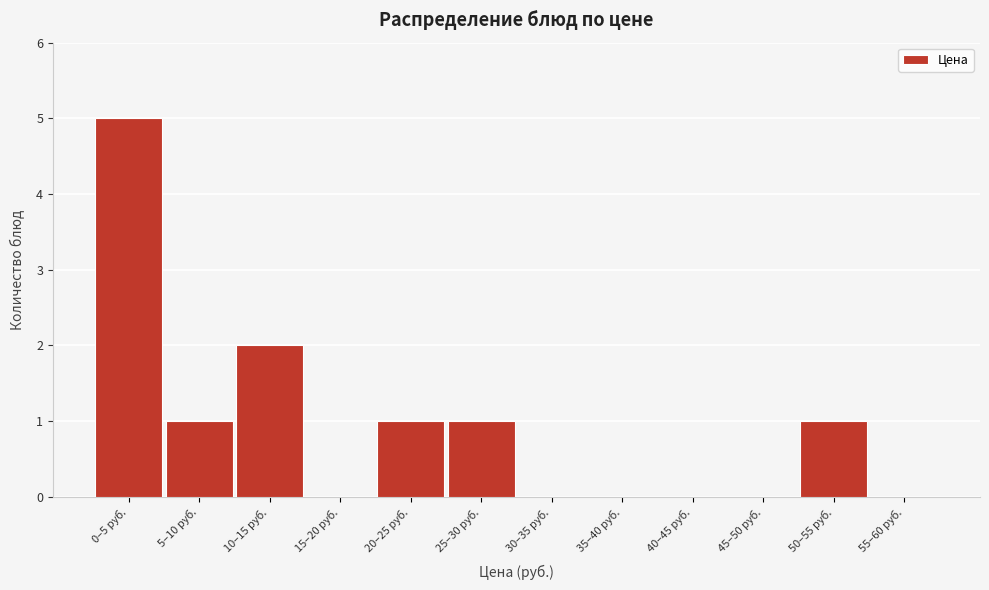

Reading left to right, list all the values displayed in this chart.

0–5 руб.=5	5–10 руб.=1	10–15 руб.=2	15–20 руб.=0	20–25 руб.=1	25–30 руб.=1	30–35 руб.=0	35–40 руб.=0	40–45 руб.=0	45–50 руб.=0	50–55 руб.=1	55–60 руб.=0